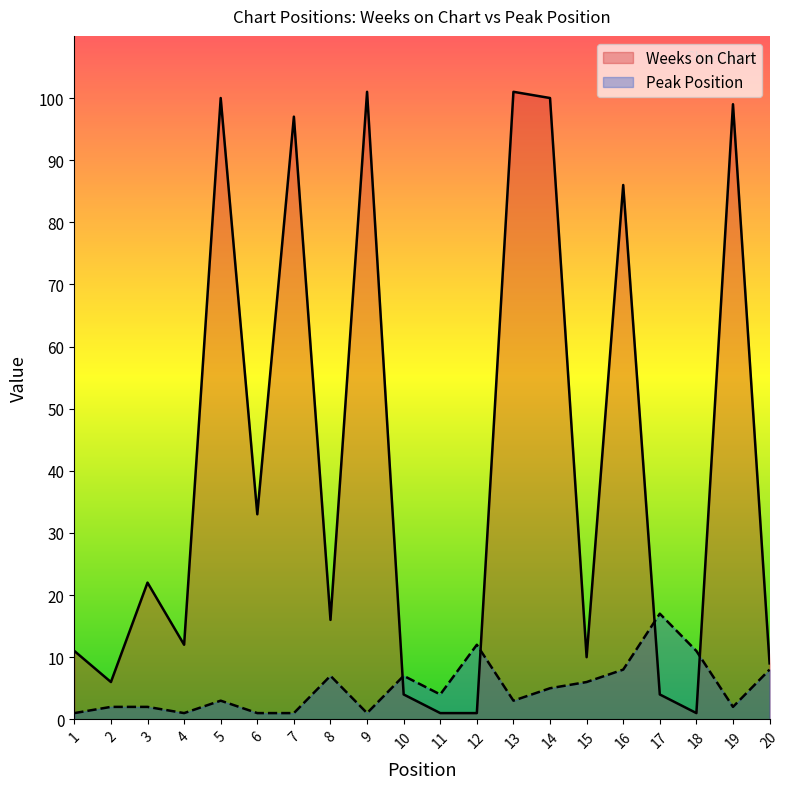

What is the difference between the maximum and second lowest values in the Peak Position series?

16